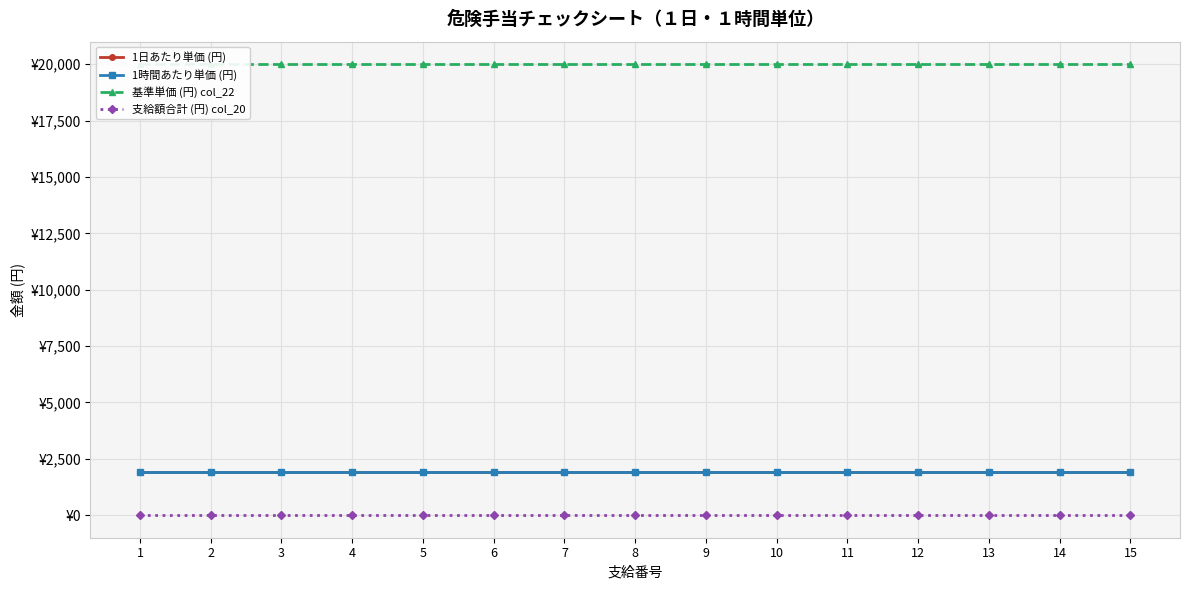

Reading right to left, extract all data points from this chart.

1日あたり単価 (円): 1900	1900	1900	1900	1900	1900	1900	1900	1900	1900	1900	1900	1900	1900	1900
1時間あたり単価 (円): 1900	1900	1900	1900	1900	1900	1900	1900	1900	1900	1900	1900	1900	1900	1900
基準単価 (円) col_22: 20000	20000	20000	20000	20000	20000	20000	20000	20000	20000	20000	20000	20000	20000	20000
支給額合計 (円) col_20: 0	0	0	0	0	0	0	0	0	0	0	0	0	0	0